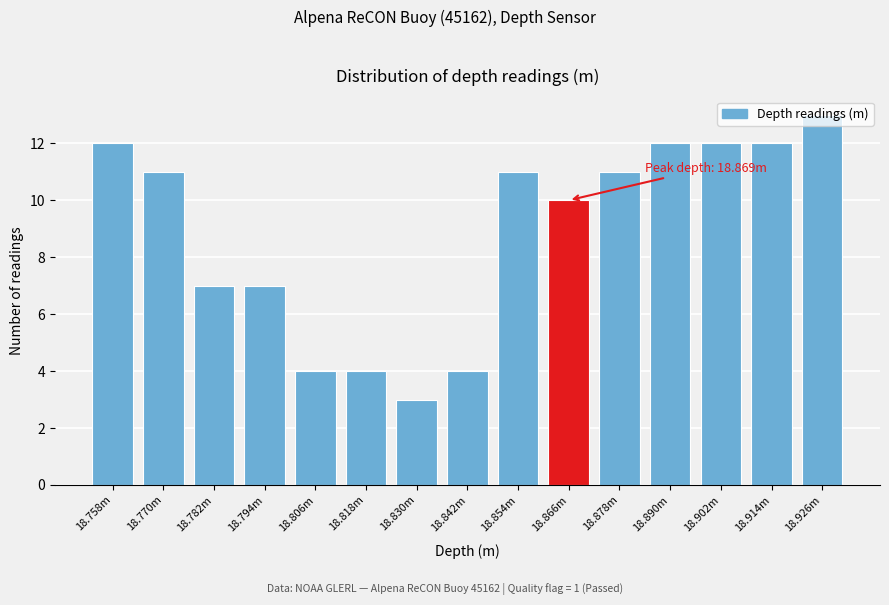

What is the label of the 13th bar from the left?

18.902m